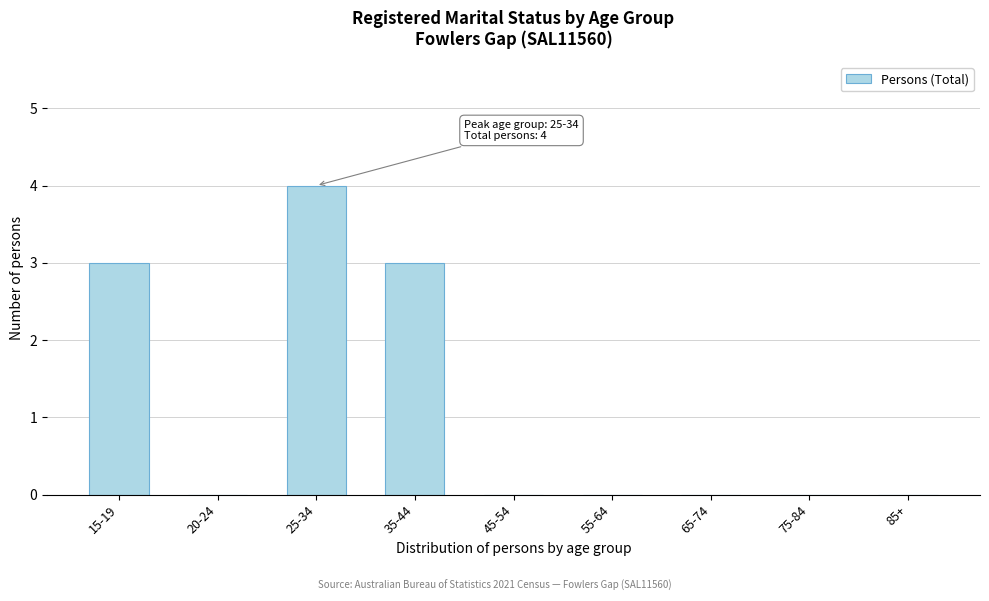

Reading left to right, what are all the values shown in this chart?

15-19=3	20-24=0	25-34=4	35-44=3	45-54=0	55-64=0	65-74=0	75-84=0	85+=0